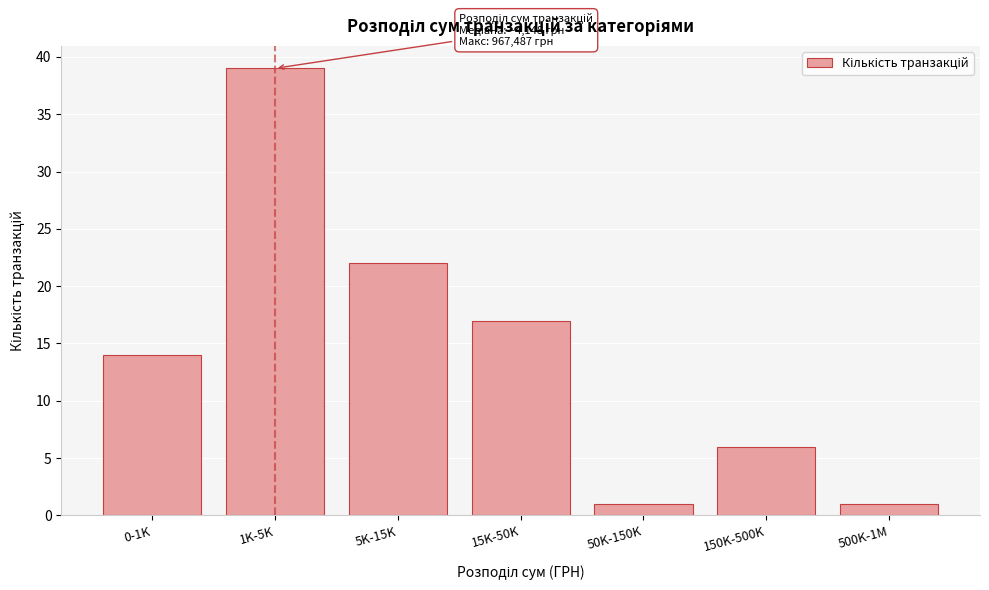

Reading right to left, transcribe all the data shown in this chart.

1	6	1	17	22	39	14